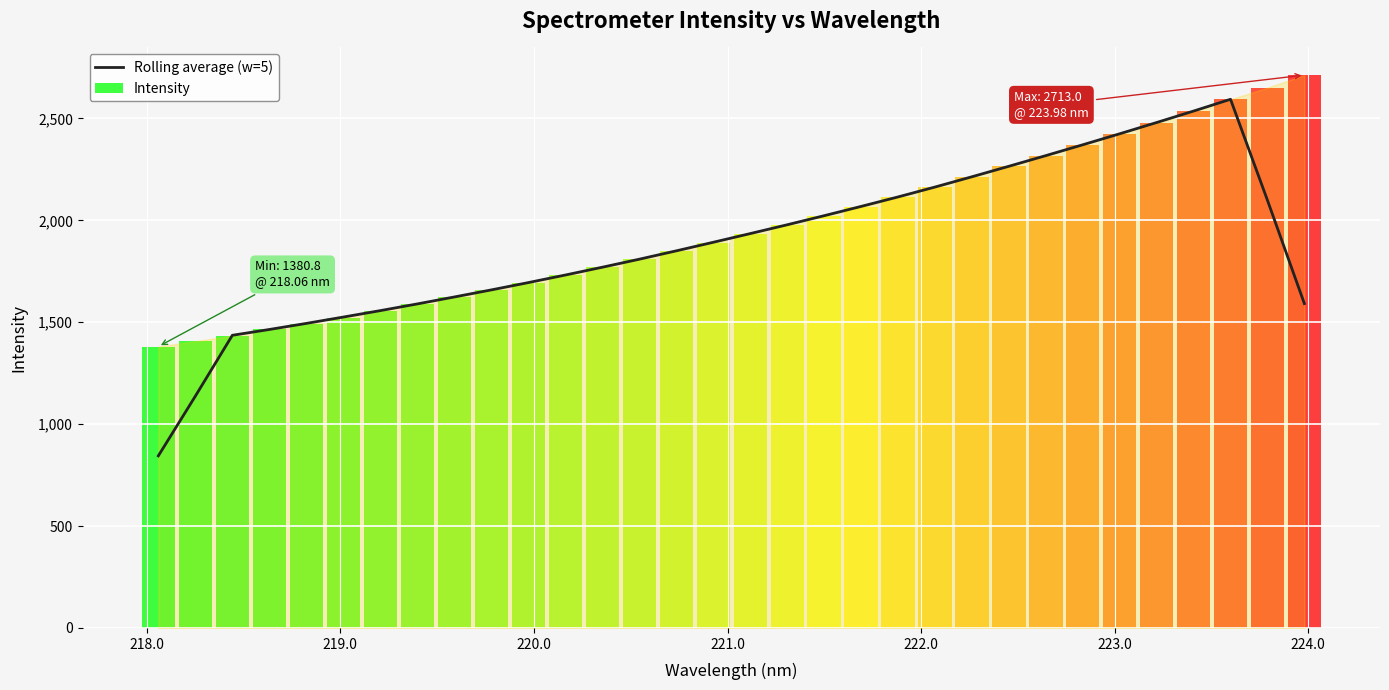

What is the average value?

1883.2